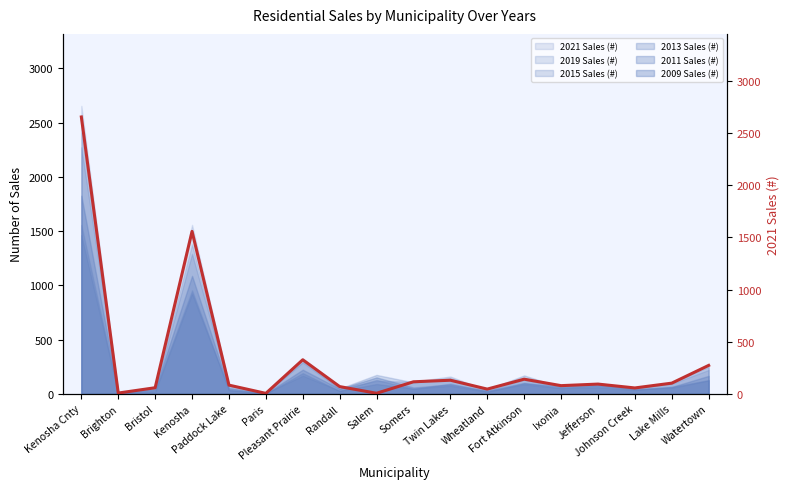

What is the change in value from Paris to Lake Mills?

+98